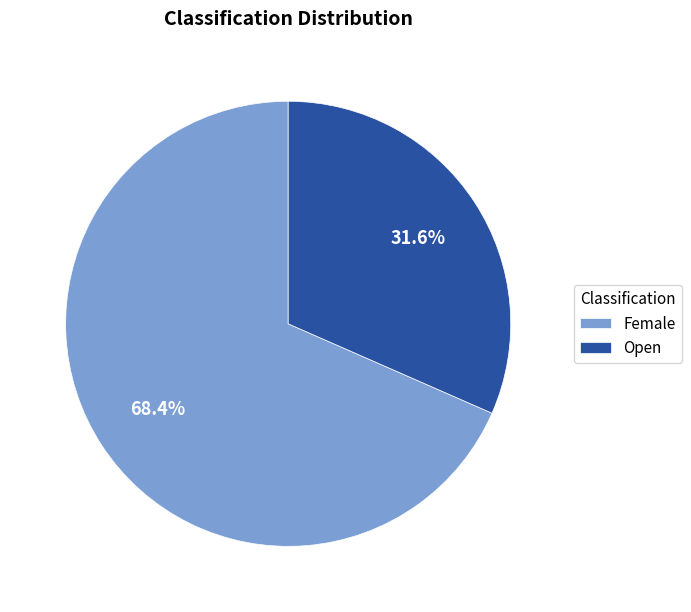

To the nearest percent, what is the difference between the Female and Open slice percentages?

37%